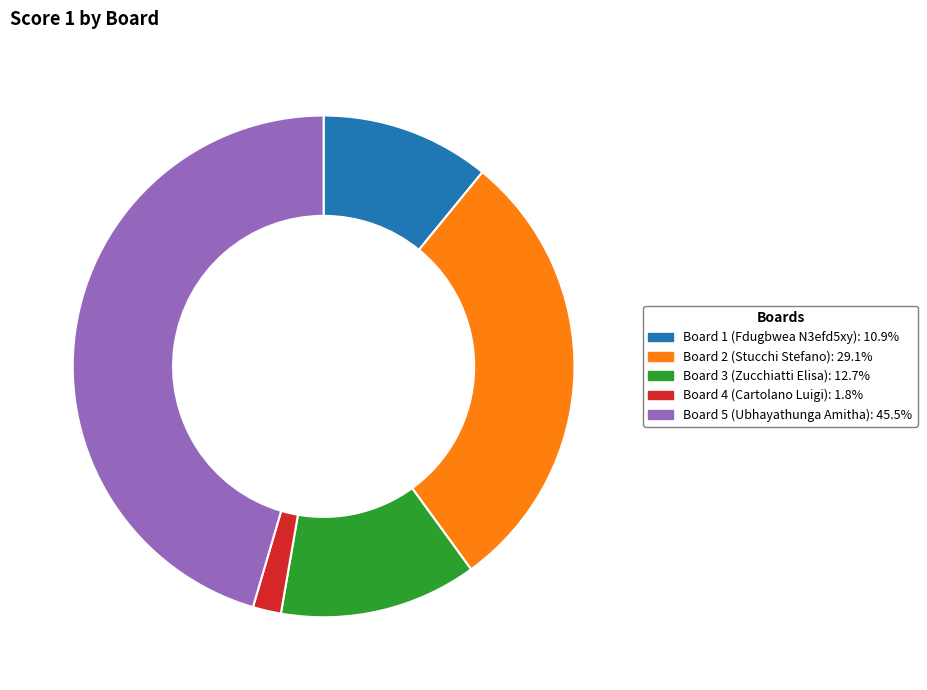

Which has a higher value, Board 1 (Fdugbwea N3efd5xy) or Board 4 (Cartolano Luigi)?

Board 1 (Fdugbwea N3efd5xy)